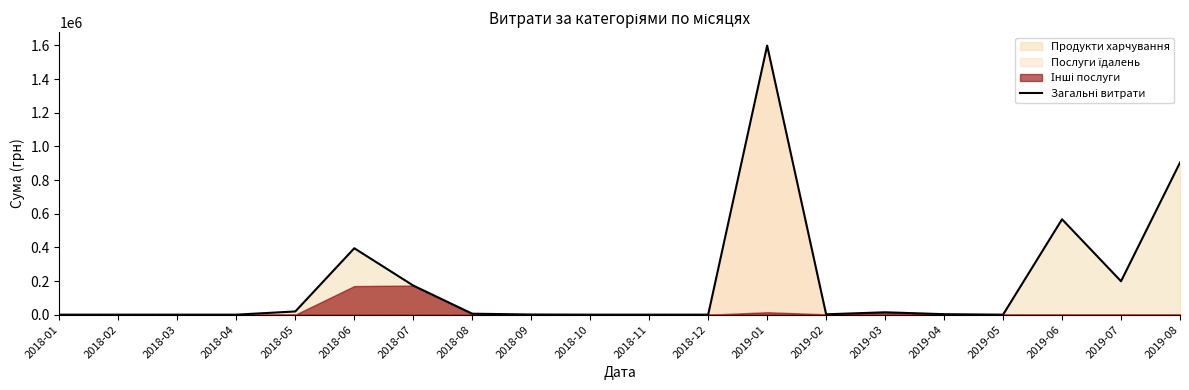

At which label does the data first exceed 2855?

2018-05